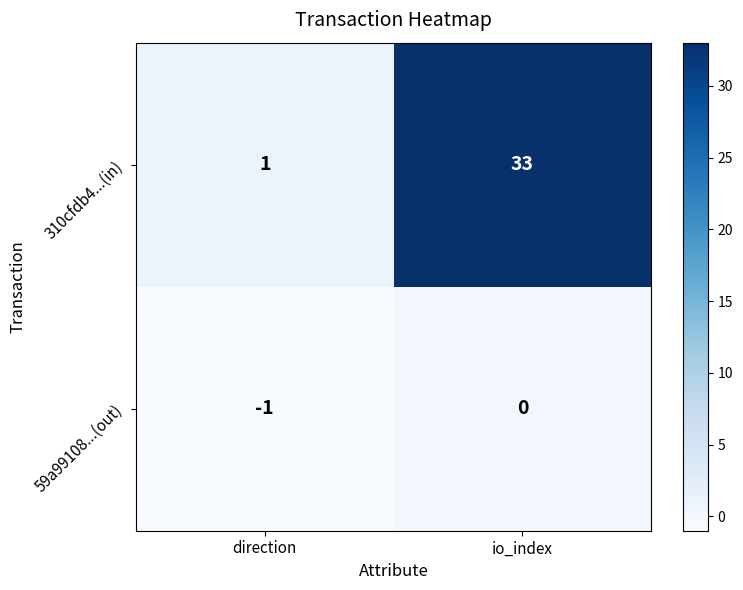

Rank the series by their maximum value, from lowest to highest.

59a99108...(out), 310cfdb4...(in)